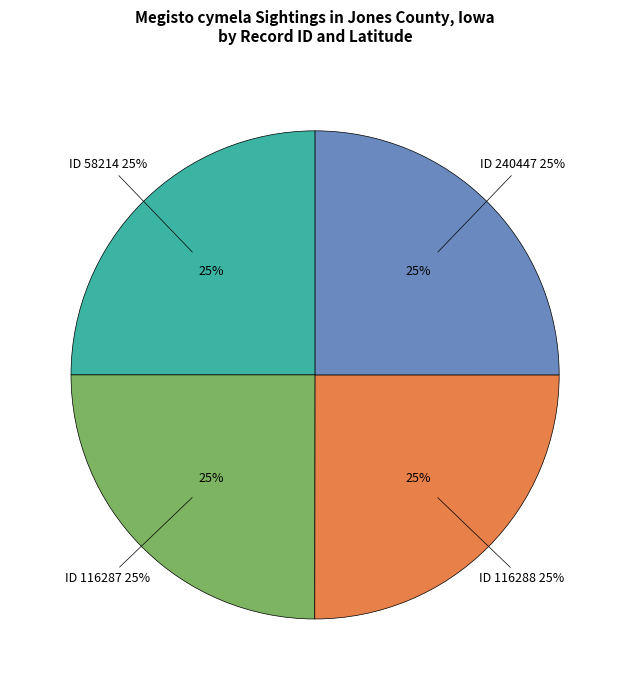

To the nearest percent, what percentage of the pie is 116287?

25%